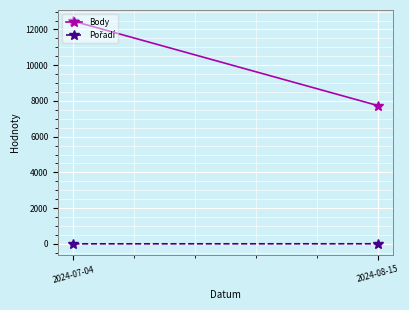

Which has a higher value, 2024-07-04 or 2024-08-15?

2024-07-04